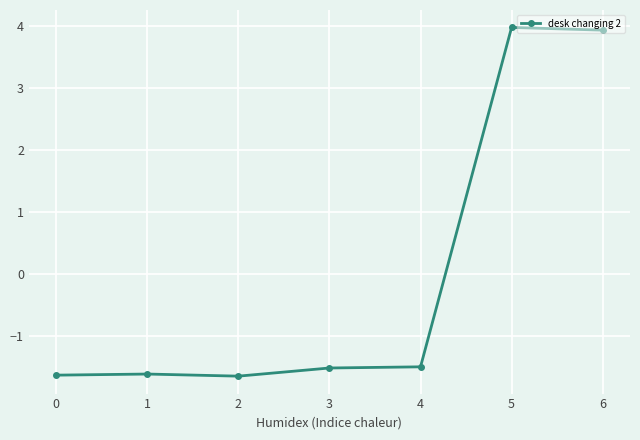

True or false: the data shows -1.6 at 1.

True